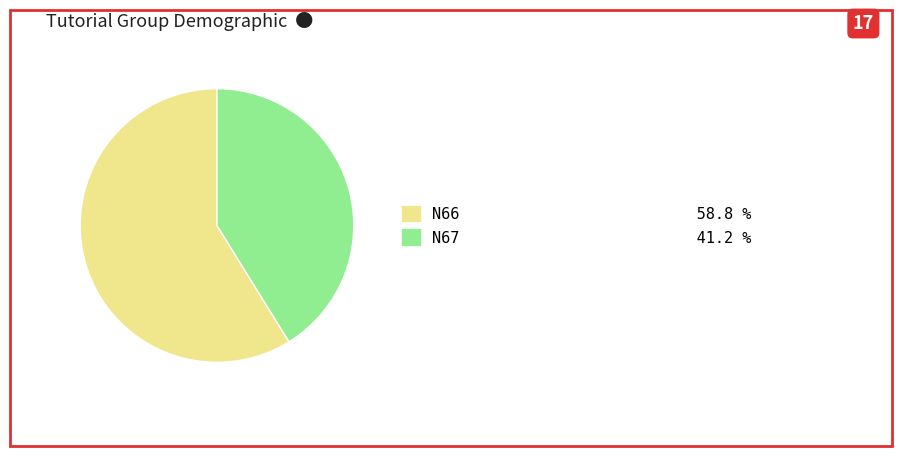

Which category has the biggest portion of the pie?

N66